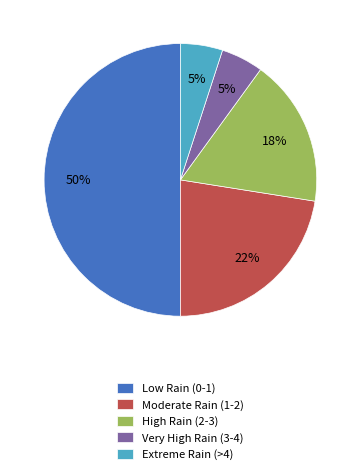

Combined, do Low Rain (0-1) and Moderate Rain (1-2) account for over 50%?

Yes